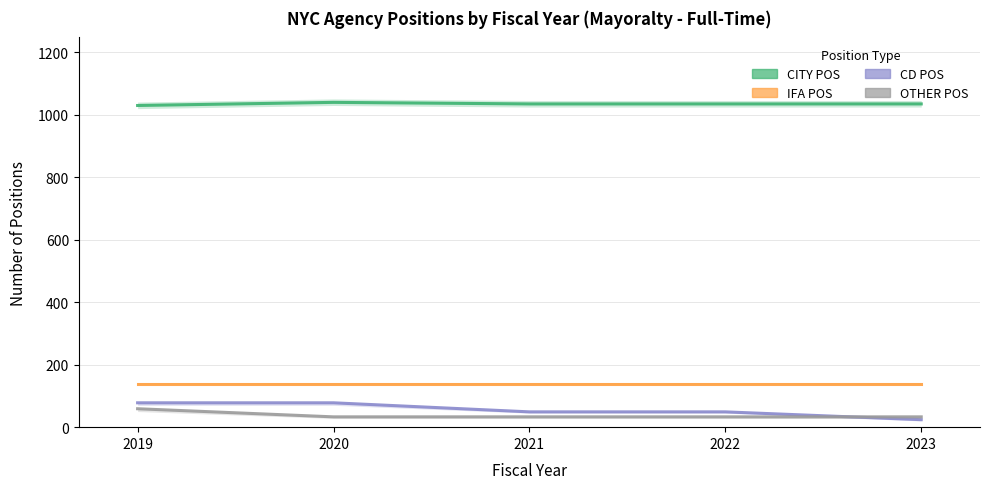

What is the sum of the OTHER_POS values at 2019 and 2021?

92